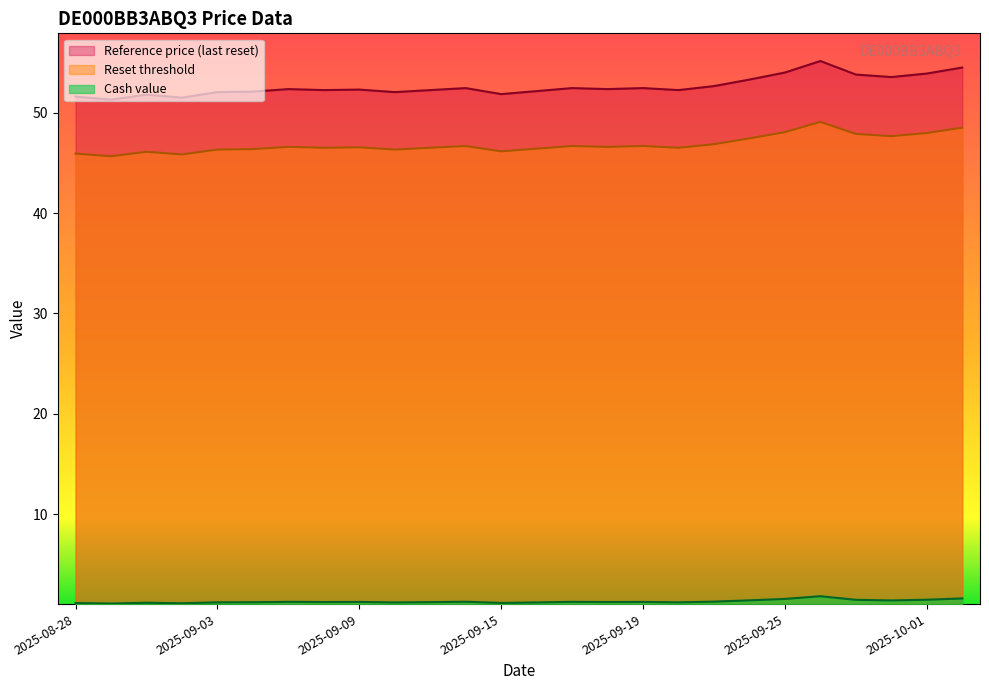

What is the difference between the maximum and minimum values in the Reset threshold series?

3.4